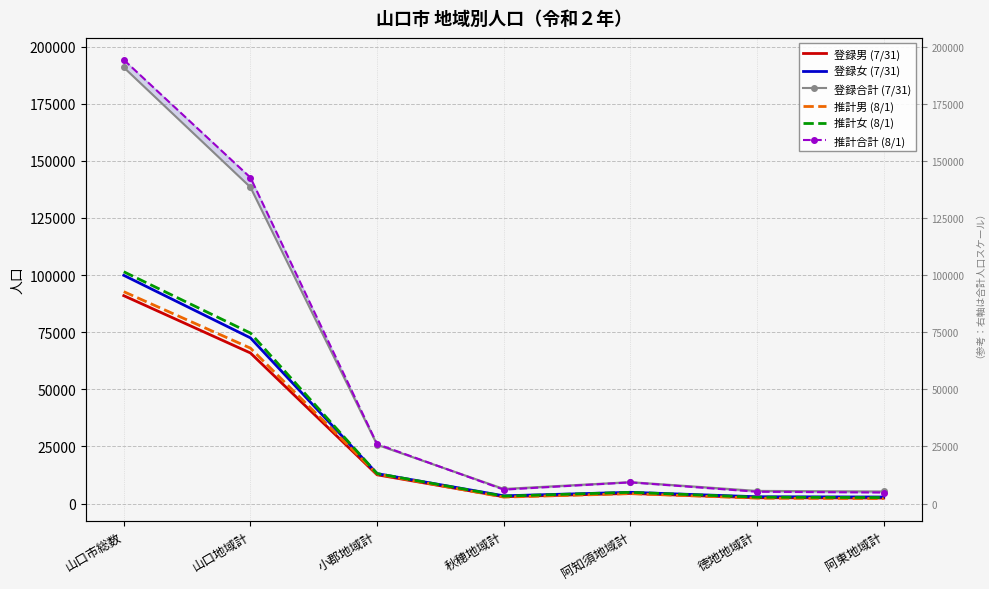

True or false: 登録女 (7/31) has more than 0 interior local peaks.

True